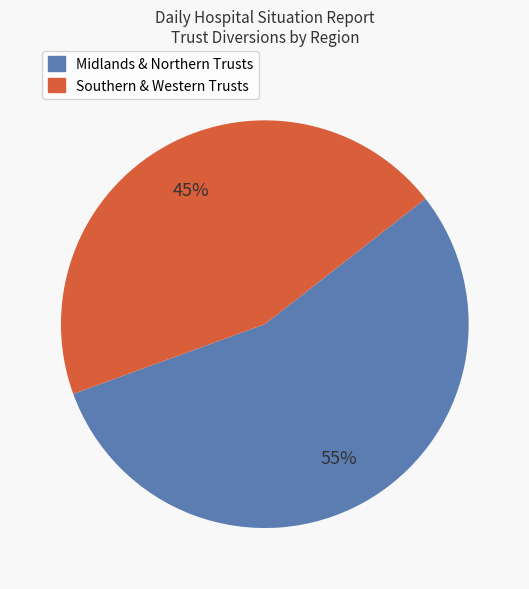

To the nearest percent, what is the difference between the largest and smallest slice percentages?

10%